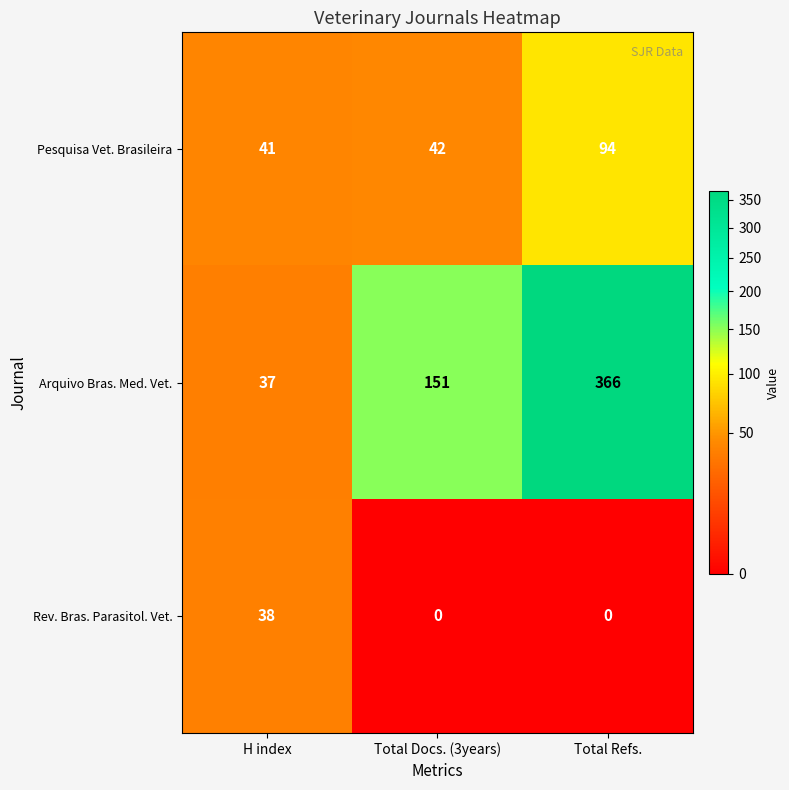

Reading left to right, transcribe all the data shown in this chart.

Pesquisa Vet. Brasileira: H index=41	Total Docs. (3years)=42	Total Refs.=94
Arquivo Bras. Med. Vet.: H index=37	Total Docs. (3years)=151	Total Refs.=366
Rev. Bras. Parasitol. Vet.: H index=38	Total Docs. (3years)=0	Total Refs.=0